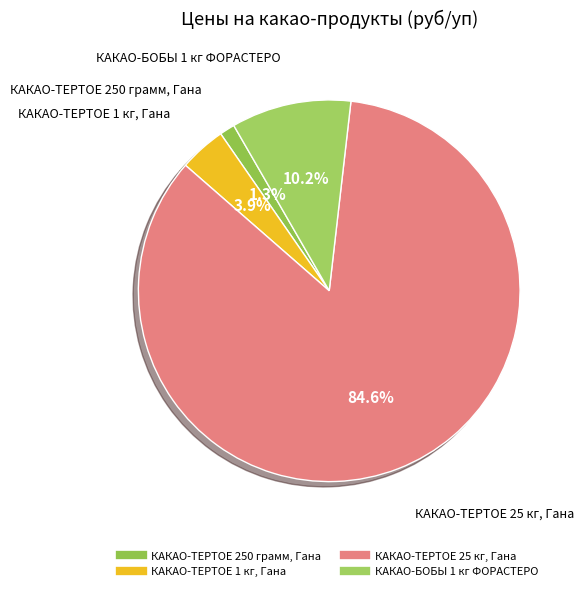

What percentage is the КАКАО-БОБЫ 1 кг ФОРАСТЕРО slice, to the nearest percent?

10%